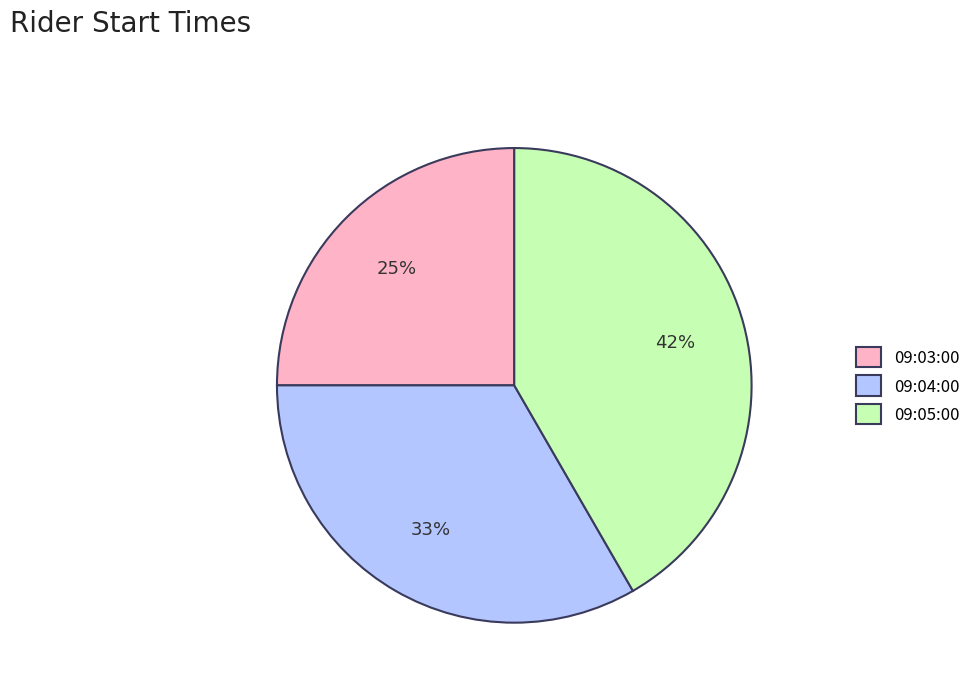

What is the largest slice in the pie chart?

09:05:00